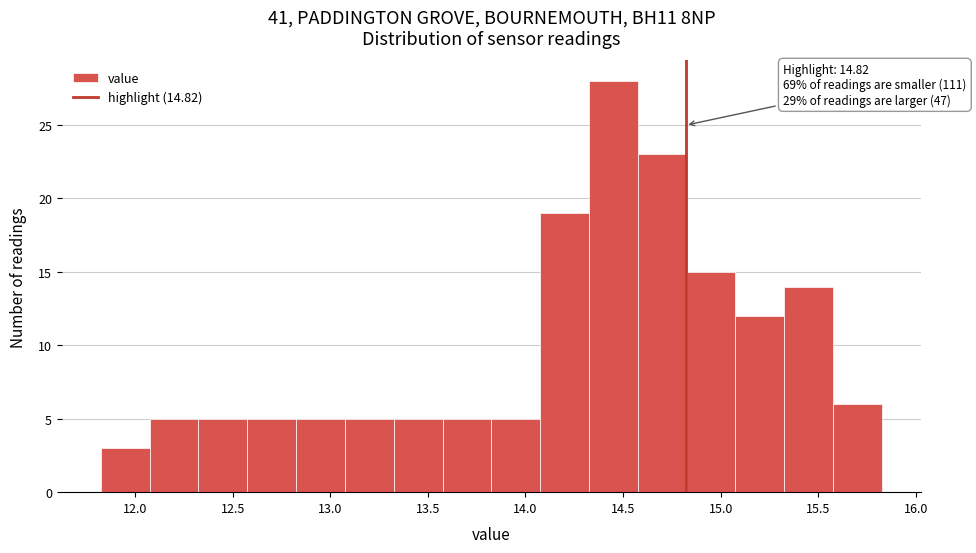

Over which range of the x-axis is the bar tallest?

14.325 to 14.575